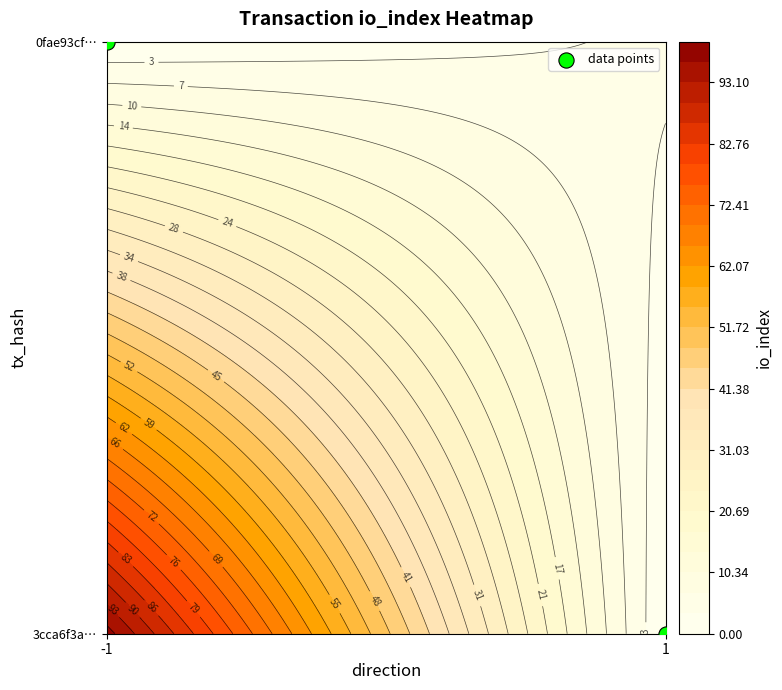

Rank the categories by value from lowest to highest.

1, -1